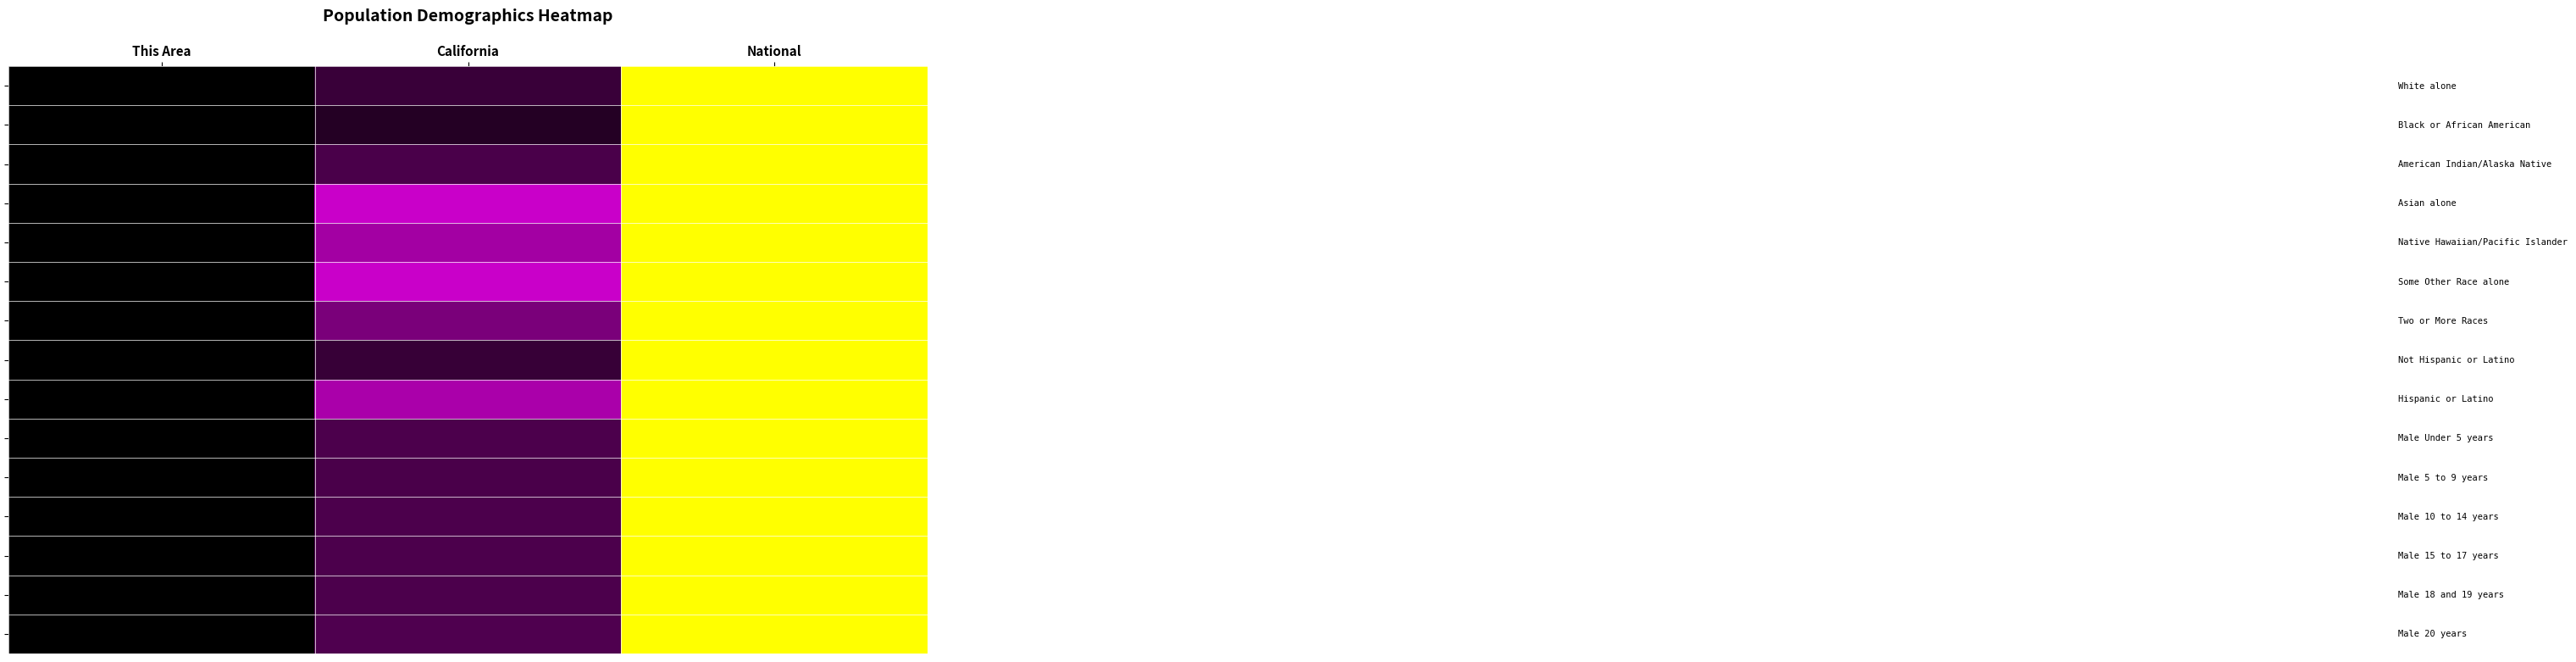

What is the maximum value shown in the chart?

1.0